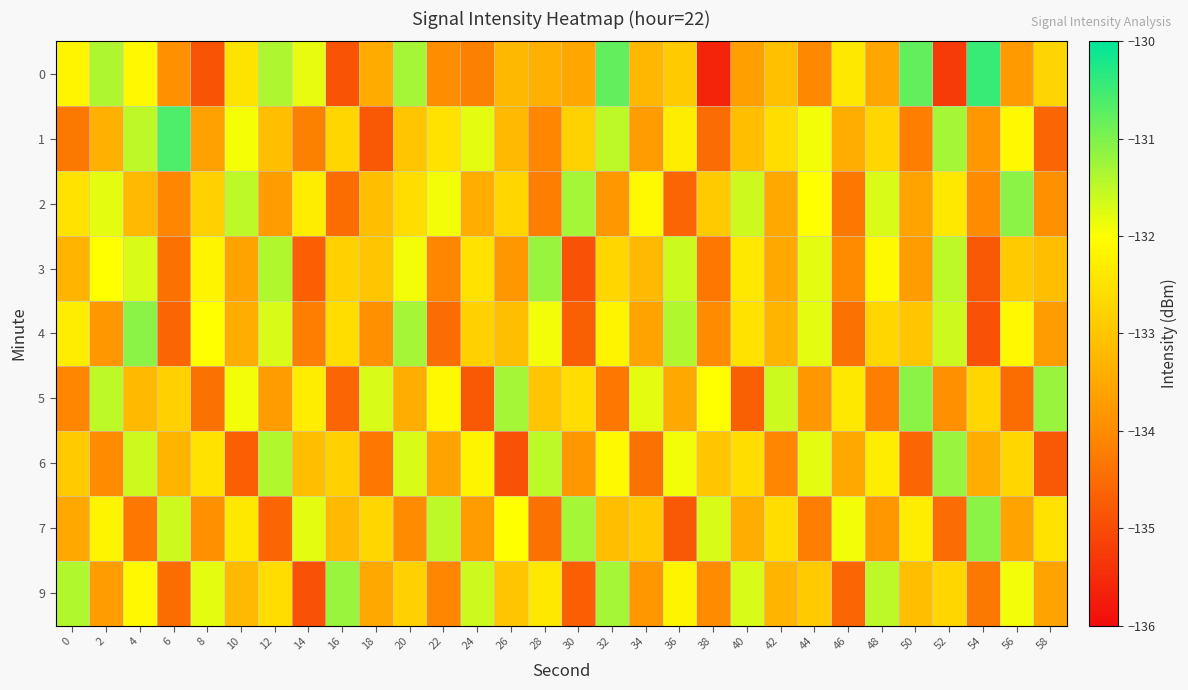

Count the number of categories in the chart.

30